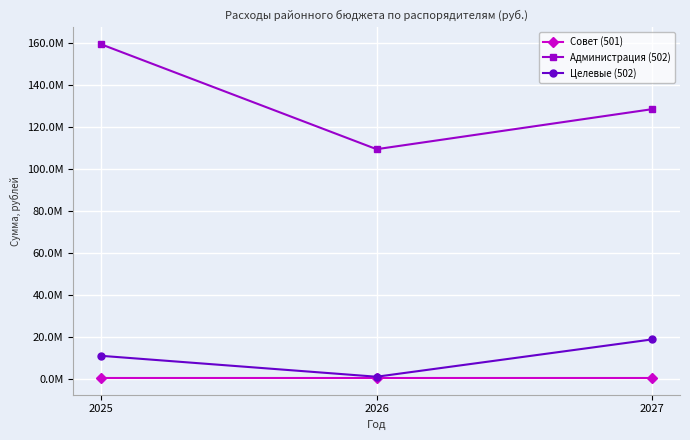

Reading left to right, list all the values displayed in this chart.

Совет (501): 720000.0	720000.0	720000.0
Администрация (502): 159529296.6	109569634.2	128631560.9
Целевые (502): 11278750.2	1314531.3	19087958.0